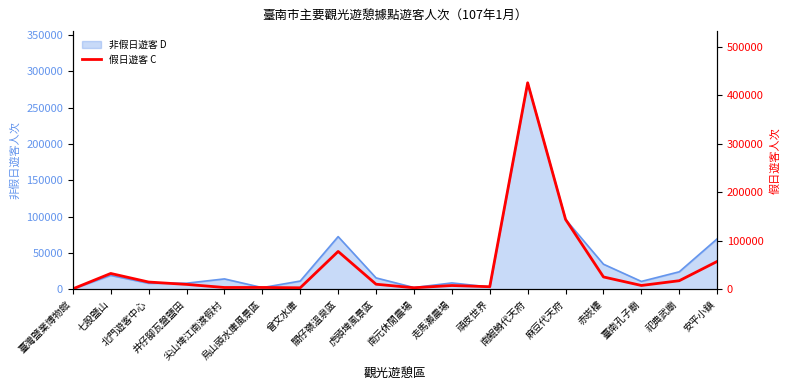

Between 南鯤鯓代天府 and 赤崁樓, which is larger?

南鯤鯓代天府